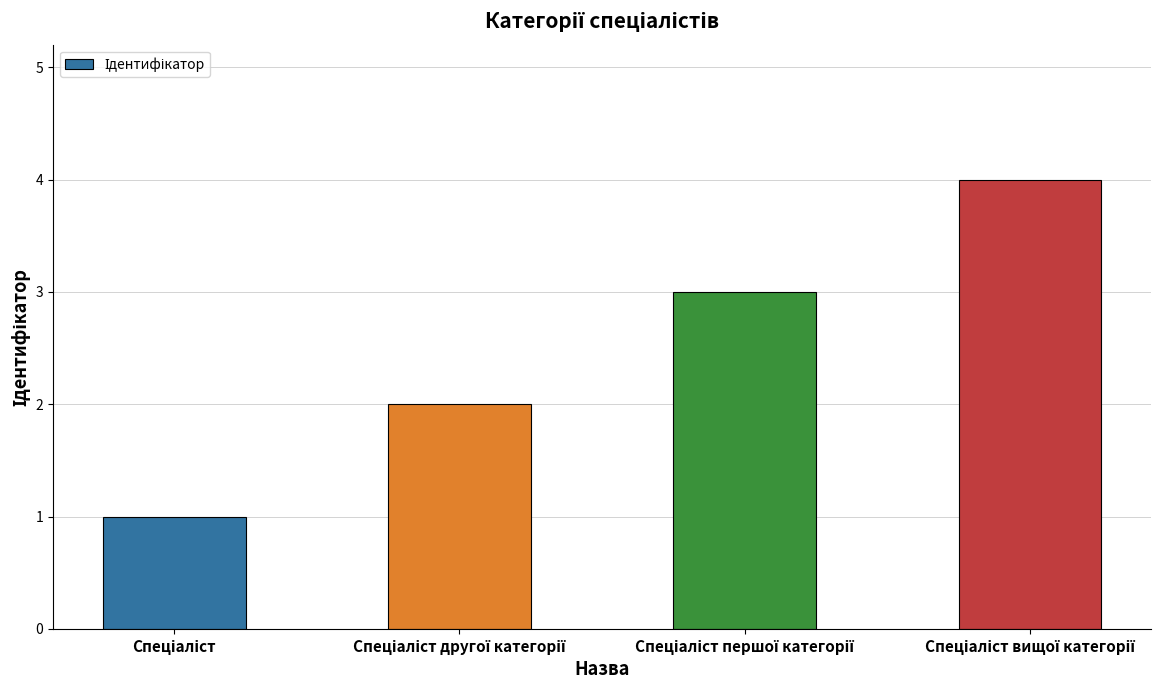

What is the value of the 2nd bar from the left?

2